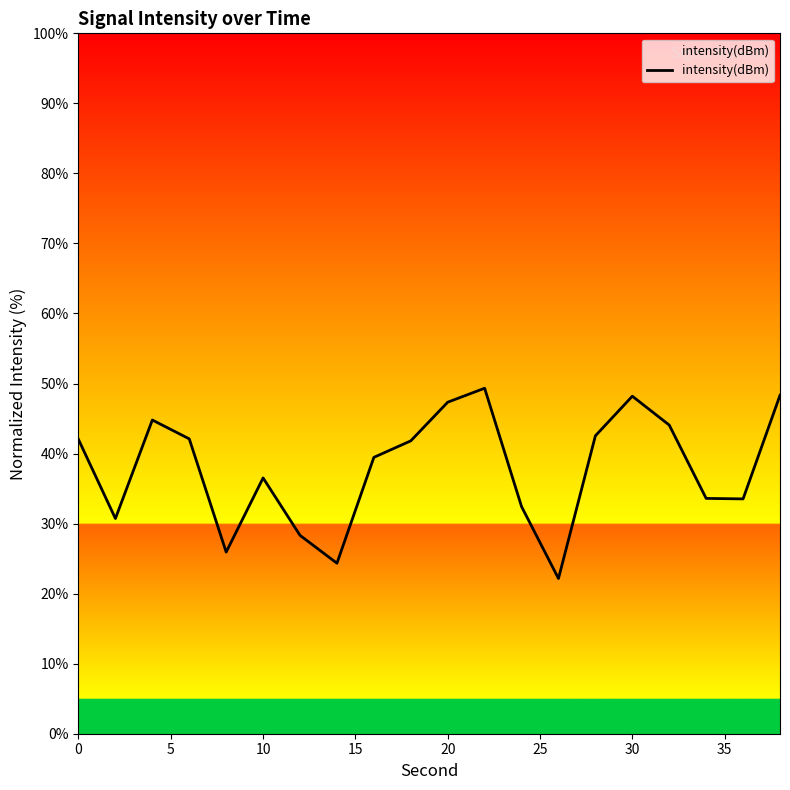

How many values are below 41?

10